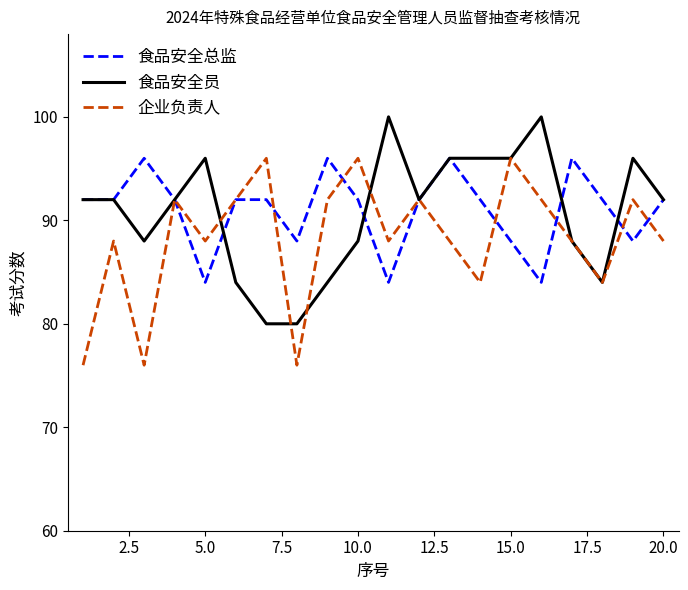

What is the greatest value displayed?

100